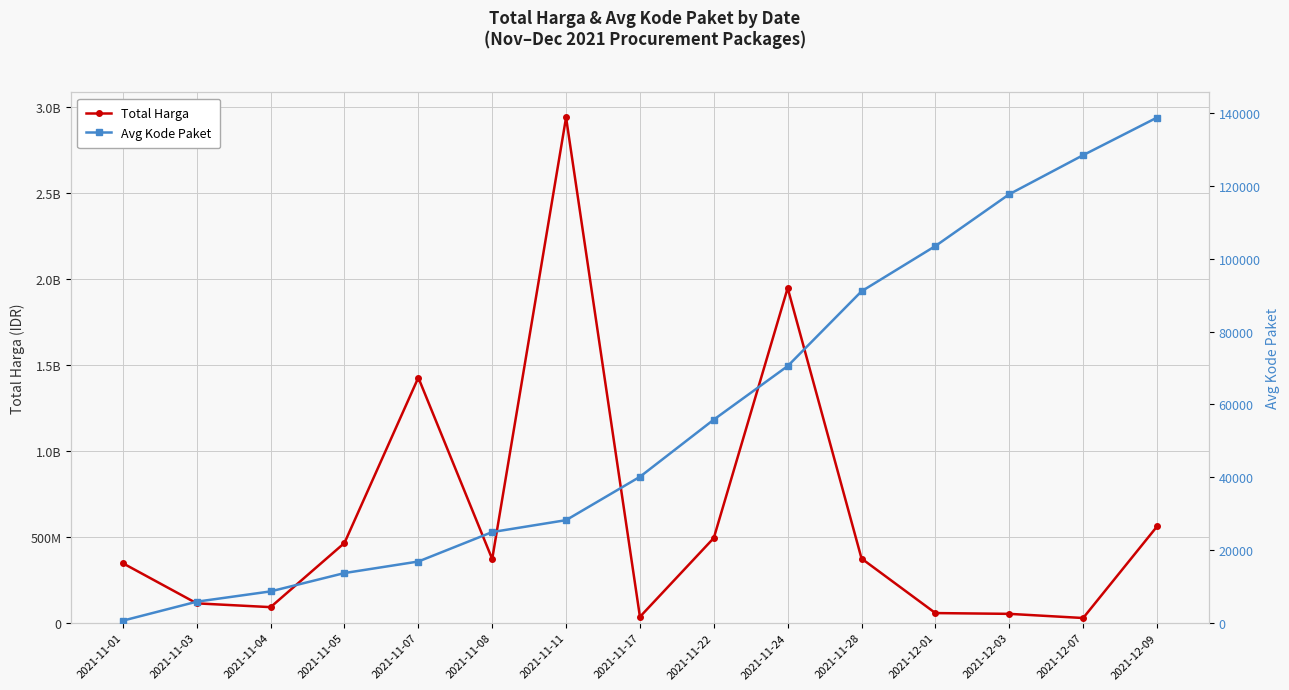

Which series changed the most between 2021-11-01 and 2021-12-03?

Total Harga